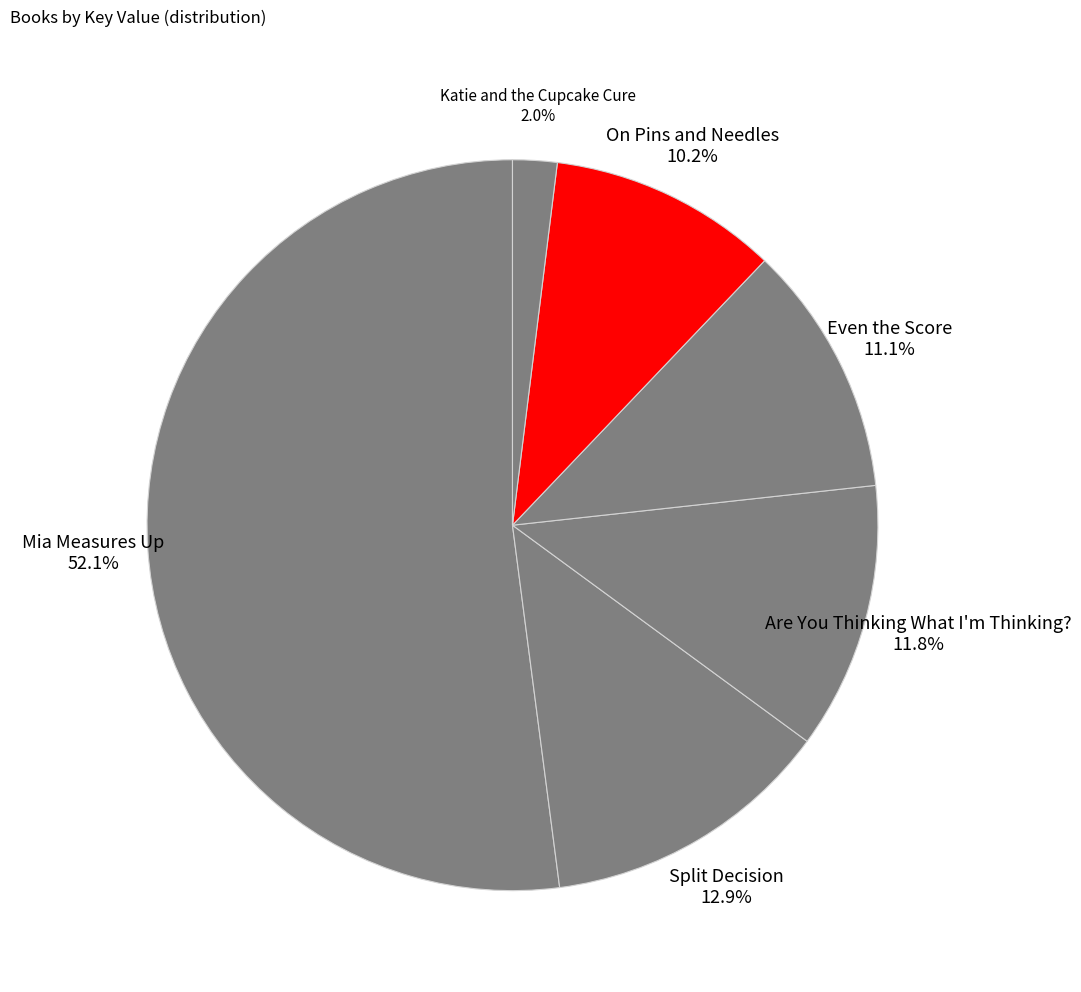

Is there any slice that represents more than half of the pie?

Yes